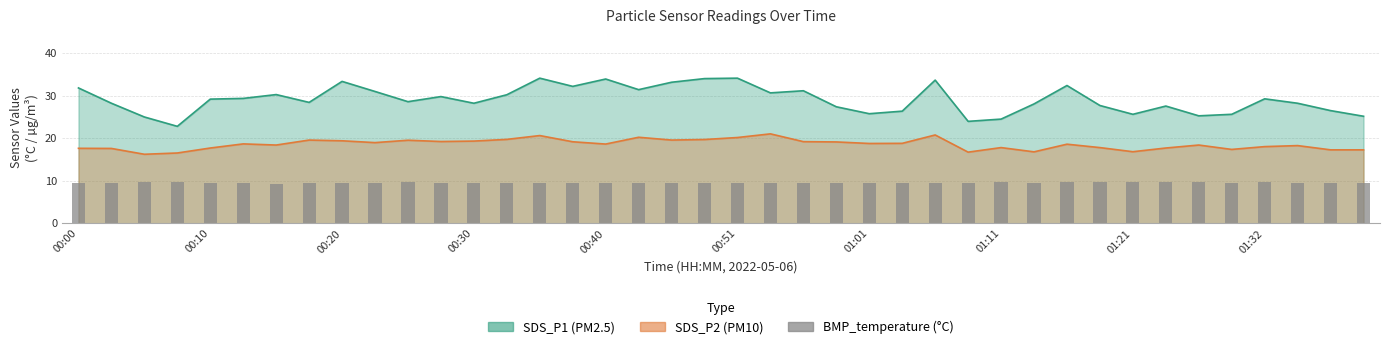

Is it true that the value at 01:01 is 12.4?

False